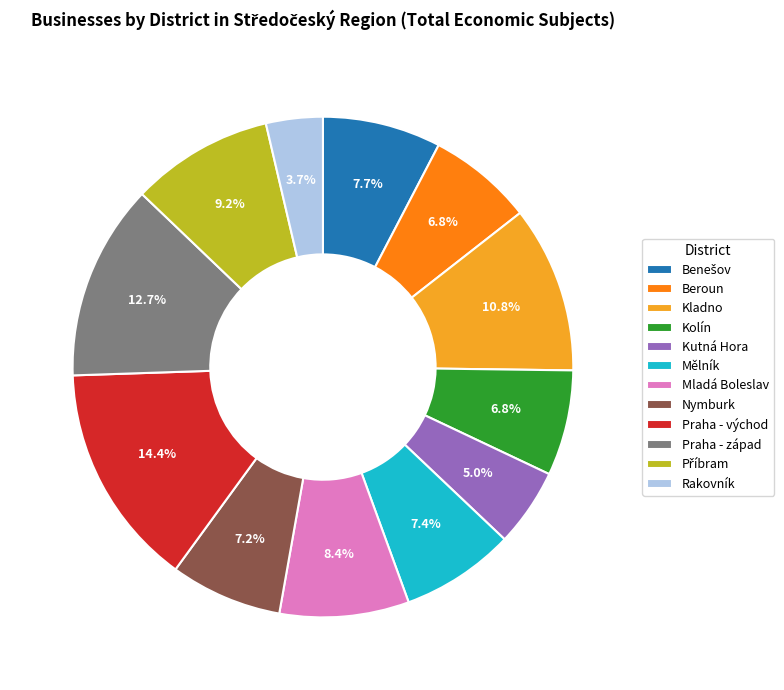

Does Kutná Hora account for over 50% of the chart?

No